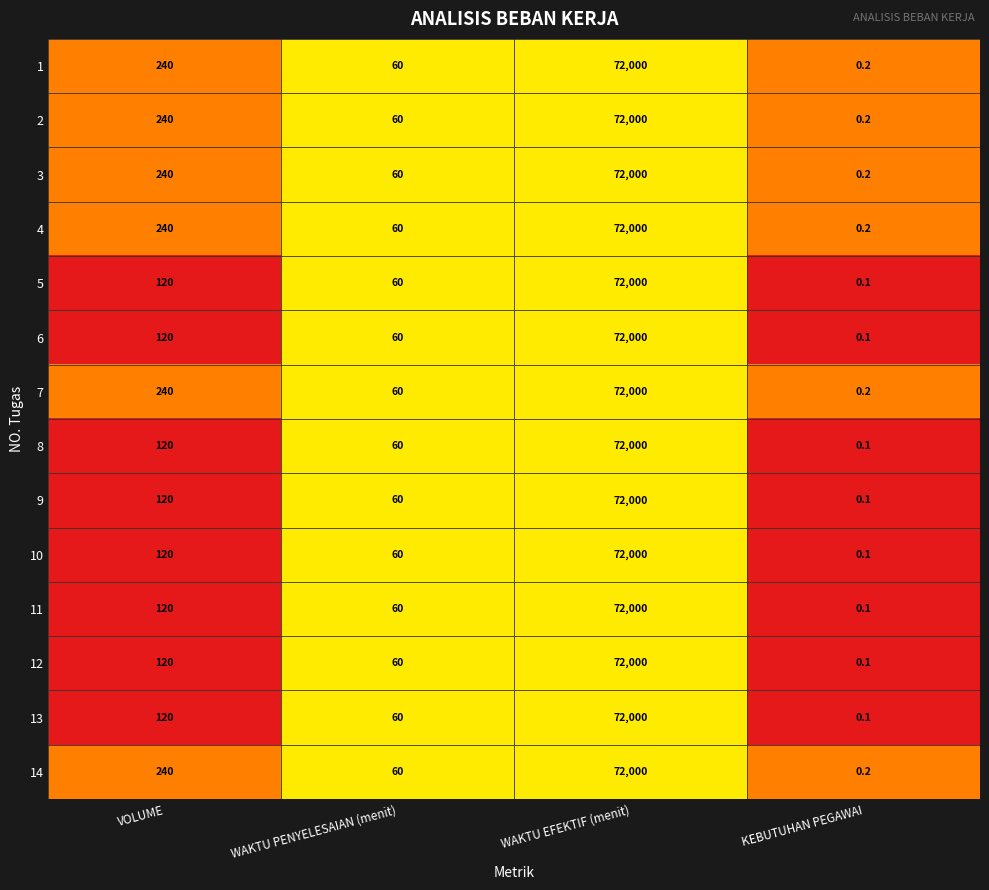

Which category has the highest value in the 3 series?

WAKTU EFEKTIF (menit)